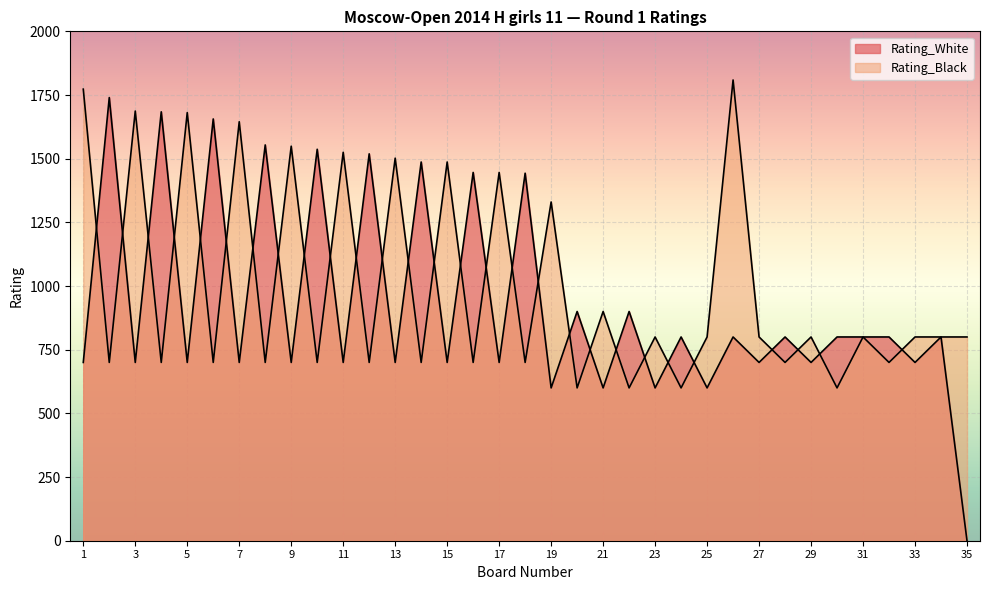

What is the difference between the second highest and minimum values in the Rating_Black series?

1173